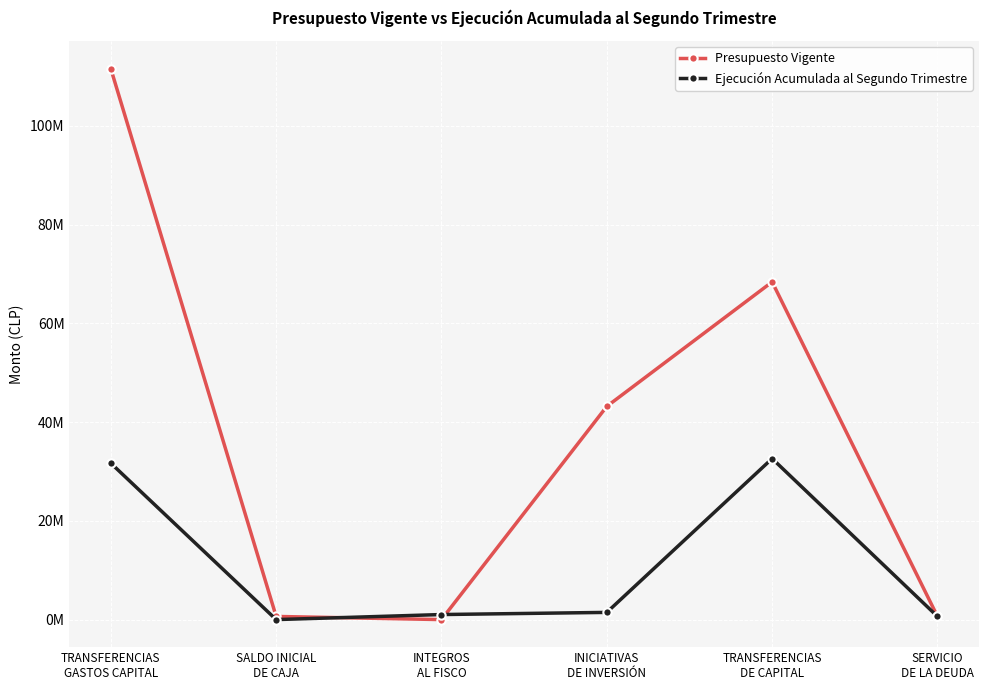

How many intersections are there between Ejecución Acumulada al Segundo Trimestre and Presupuesto Vigente?

2